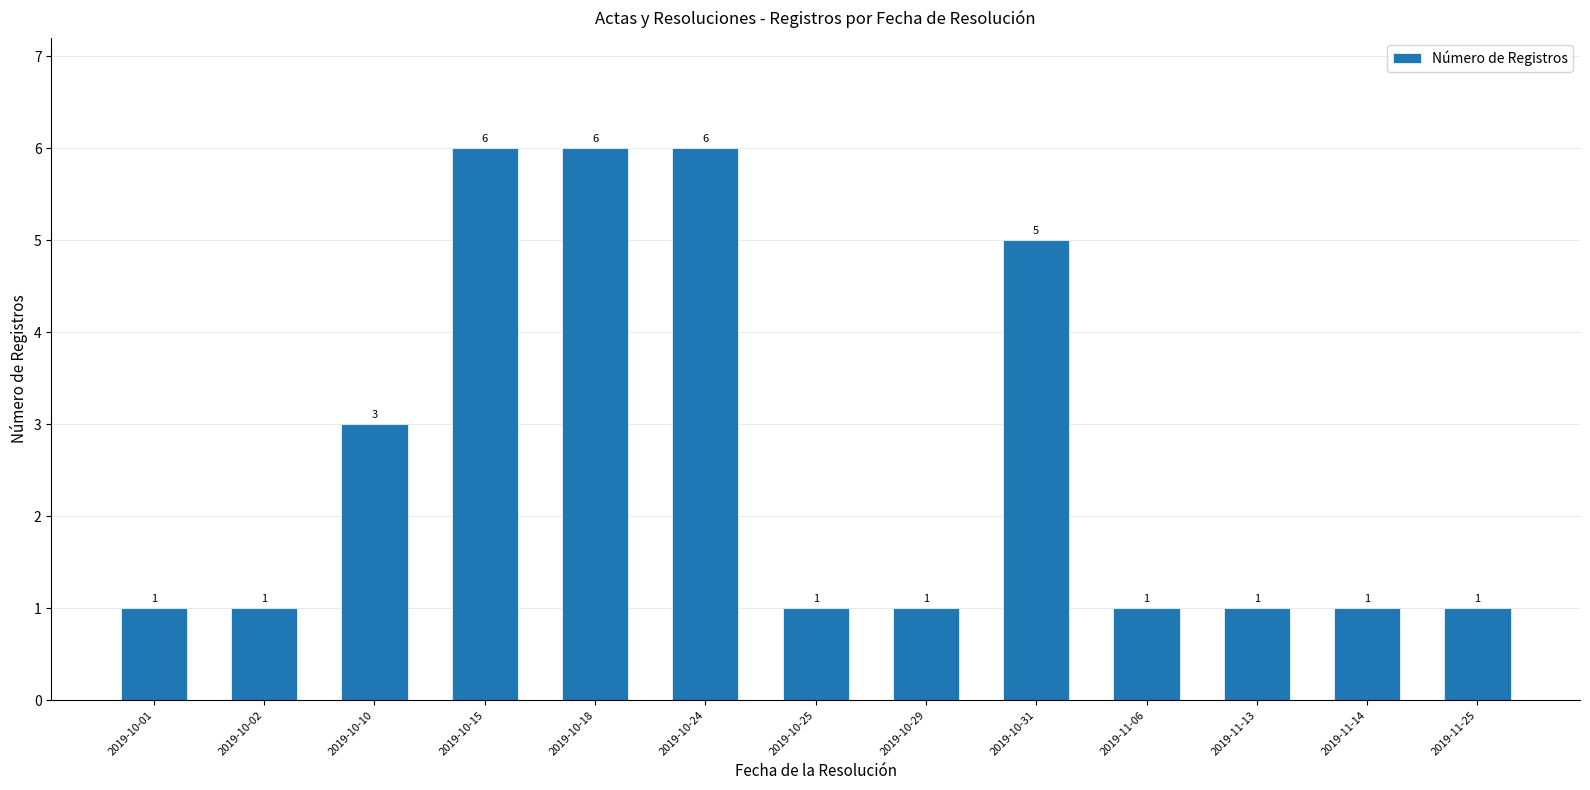

How many distinct data groups are displayed?

1